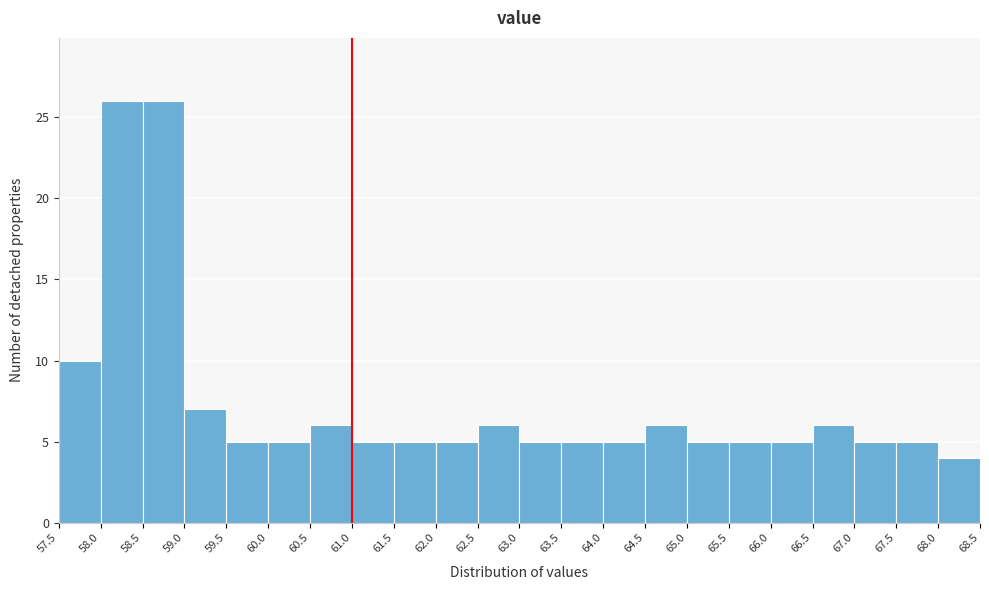

Reading left to right, transcribe this chart: for each bar, give the range it covers on the x-axis and its height. The values are not printed on the chart, so give them approximately, as read against the axis.

57.5 to 58.0: 10
58.0 to 58.5: 26
58.5 to 59.0: 26
59.0 to 59.5: 7
59.5 to 60.0: 5
60.0 to 60.5: 5
60.5 to 61.0: 6
61.0 to 61.5: 5
61.5 to 62.0: 5
62.0 to 62.5: 5
62.5 to 63.0: 6
63.0 to 63.5: 5
63.5 to 64.0: 5
64.0 to 64.5: 5
64.5 to 65.0: 6
65.0 to 65.5: 5
65.5 to 66.0: 5
66.0 to 66.5: 5
66.5 to 67.0: 6
67.0 to 67.5: 5
67.5 to 68.0: 5
68.0 to 68.5: 4